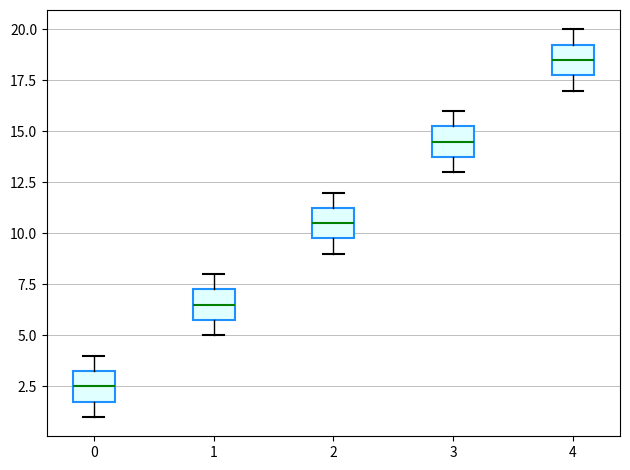

Reading left to right, transcribe this box plot: for each box, give where its median line is, the range the box spans, and where its two whiskers end, as read against the y-axis. The values are not printed on the chart, so give them approximately, as read against the axis.

0: median 2.5, box 2.0 to 3.5, whiskers 1.0 to 4.0
1: median 6.5, box 6.0 to 7.5, whiskers 5.0 to 8.0
2: median 10.5, box 10.0 to 11.5, whiskers 9.0 to 12.0
3: median 14.5, box 14.0 to 15.5, whiskers 13.0 to 16.0
4: median 18.5, box 18.0 to 19.5, whiskers 17.0 to 20.0